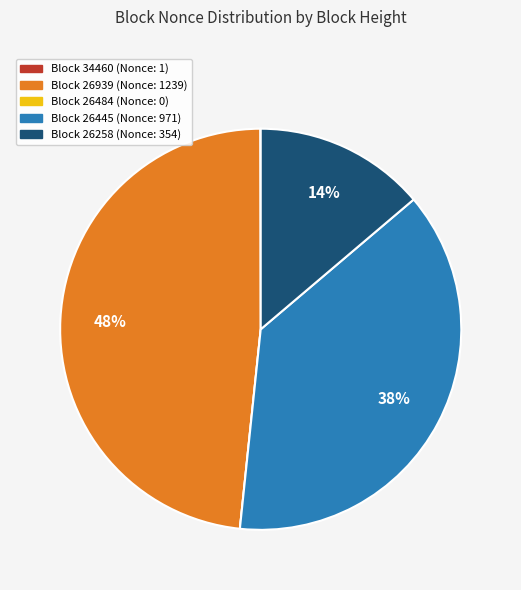

Is there a majority slice in this chart?

No